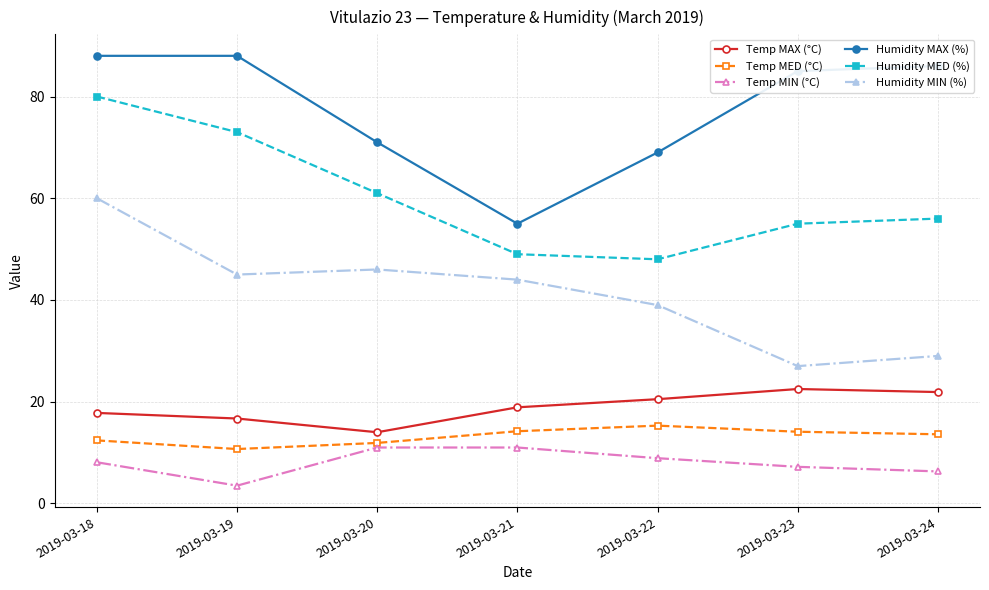

What is the difference between the second highest and minimum values in the Humidity MED (%) series?

25.0